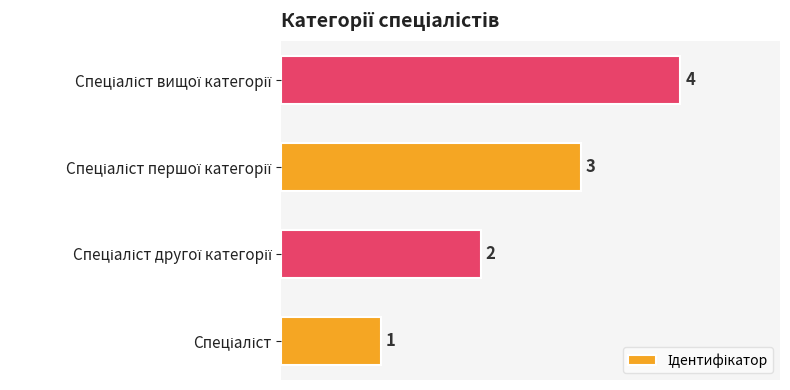

What is the maximum value shown in the chart?

4